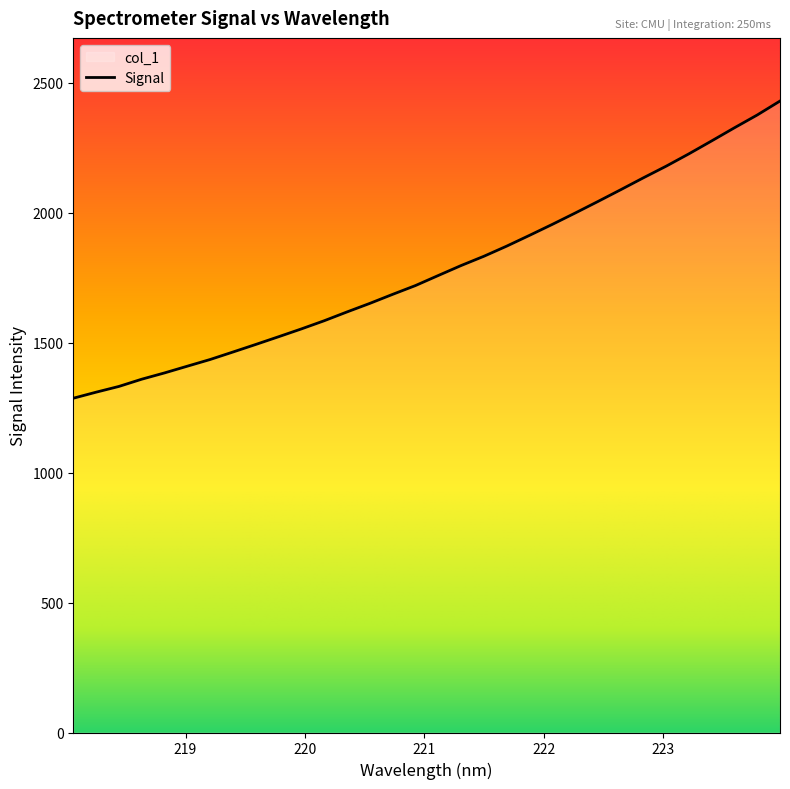

What is the change in value from 219.2067 to 223.0264?

+743.9